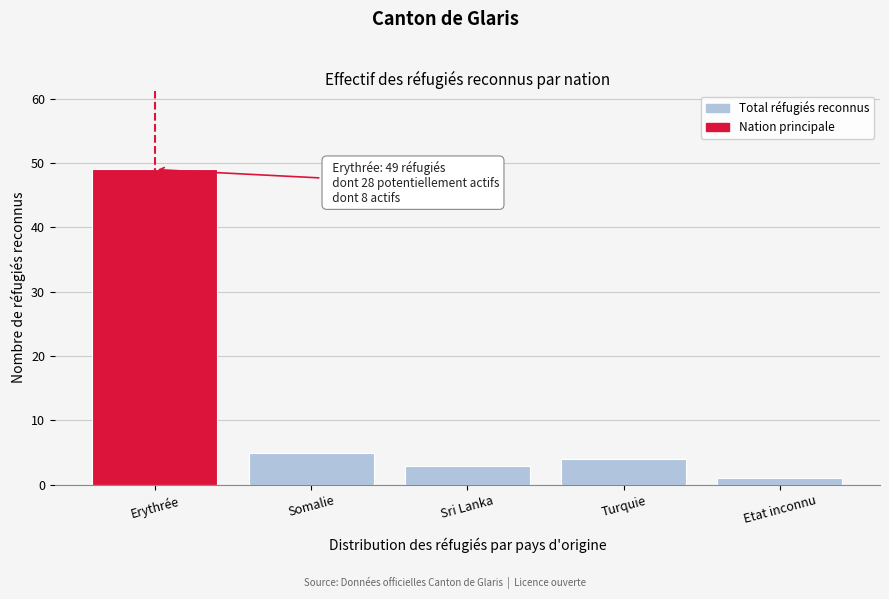

Reading right to left, list all the values displayed in this chart.

1	4	3	5	49